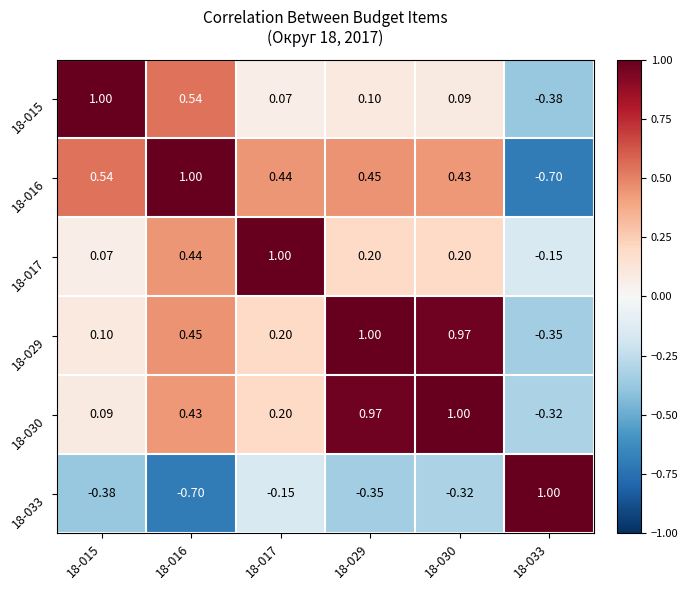

Rank the series by their maximum value, from lowest to highest.

18-015, 18-016, 18-017, 18-029, 18-030, 18-033